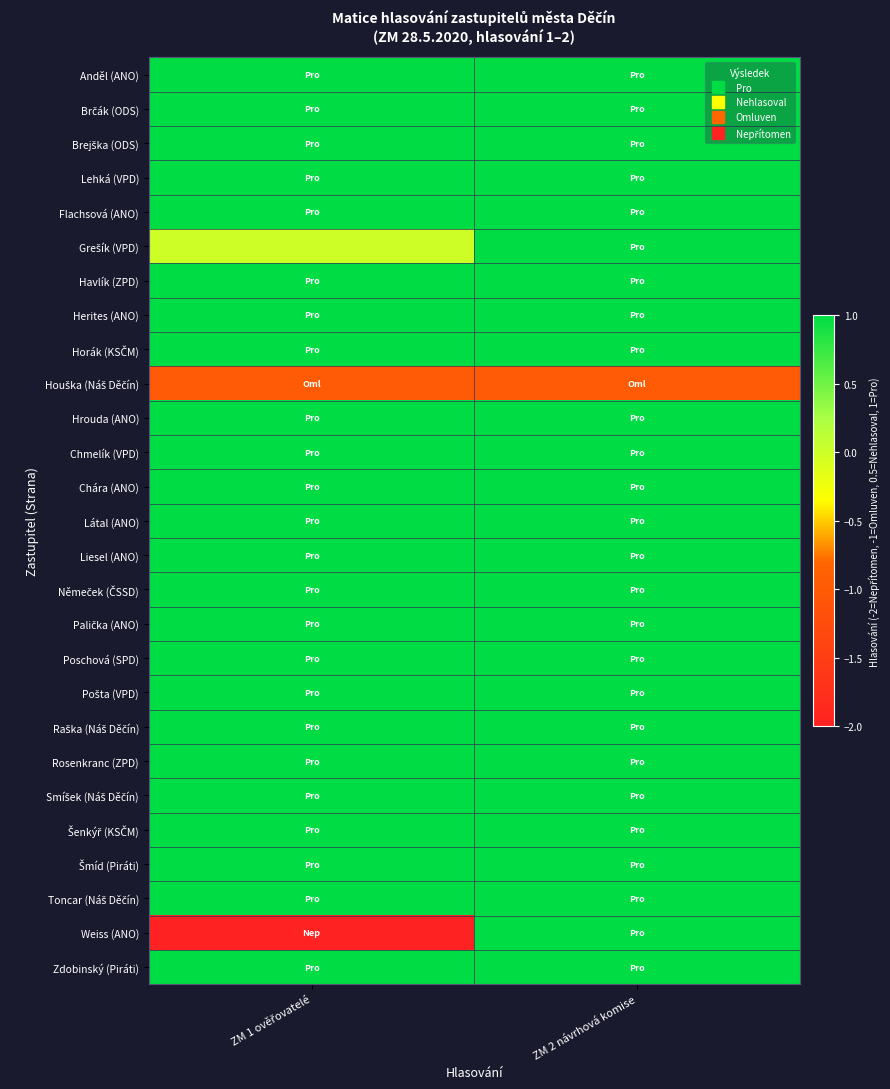

Count the number of categories in the chart.

2